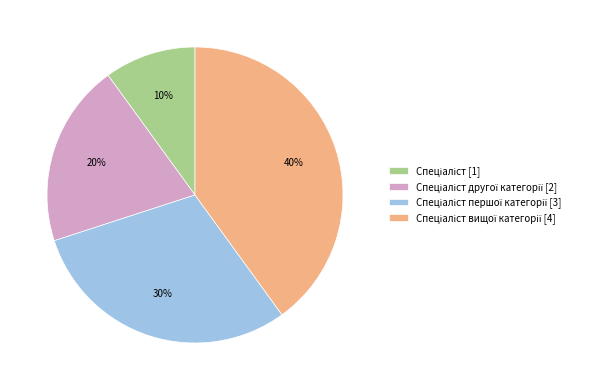

To the nearest percent, what is the average slice percentage?

25%